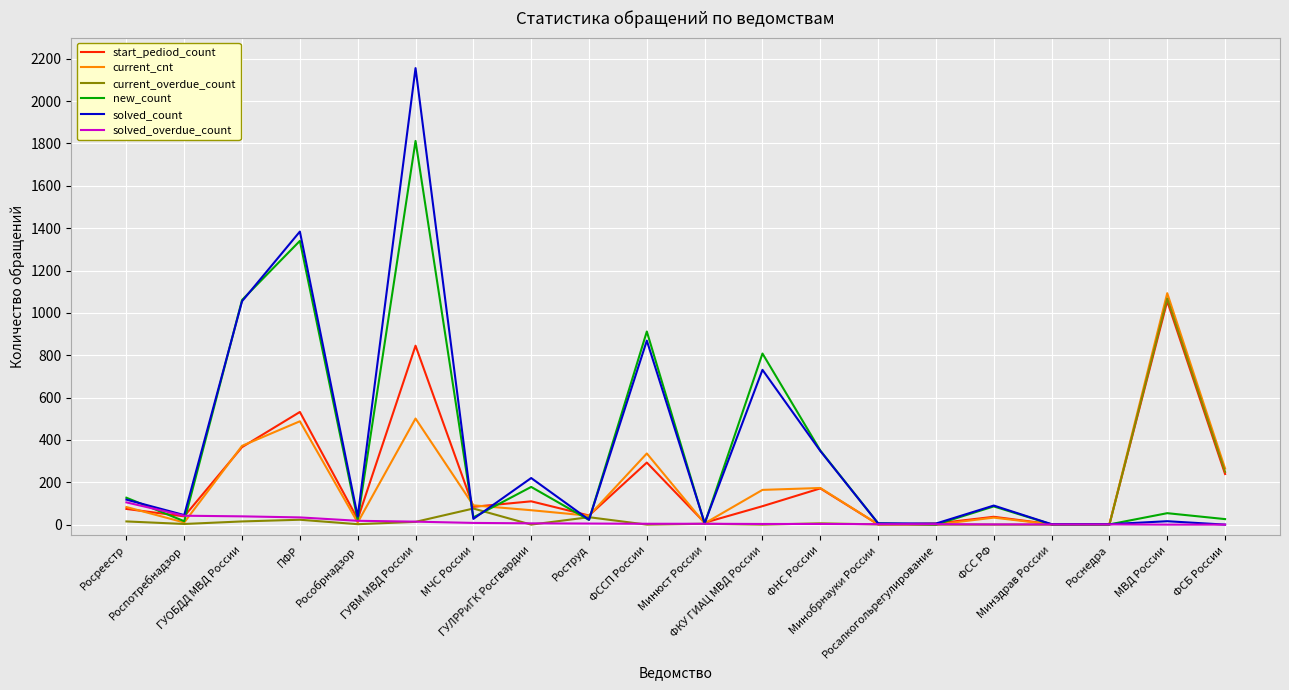

Which series has the largest range (max minus min)?

solved_count